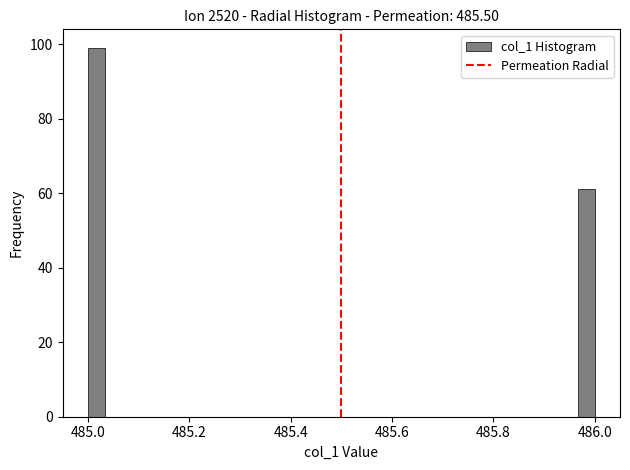

Around what value on the x-axis is the tallest bar? Give the approximate position of its centre, as read against the axis.

485.02